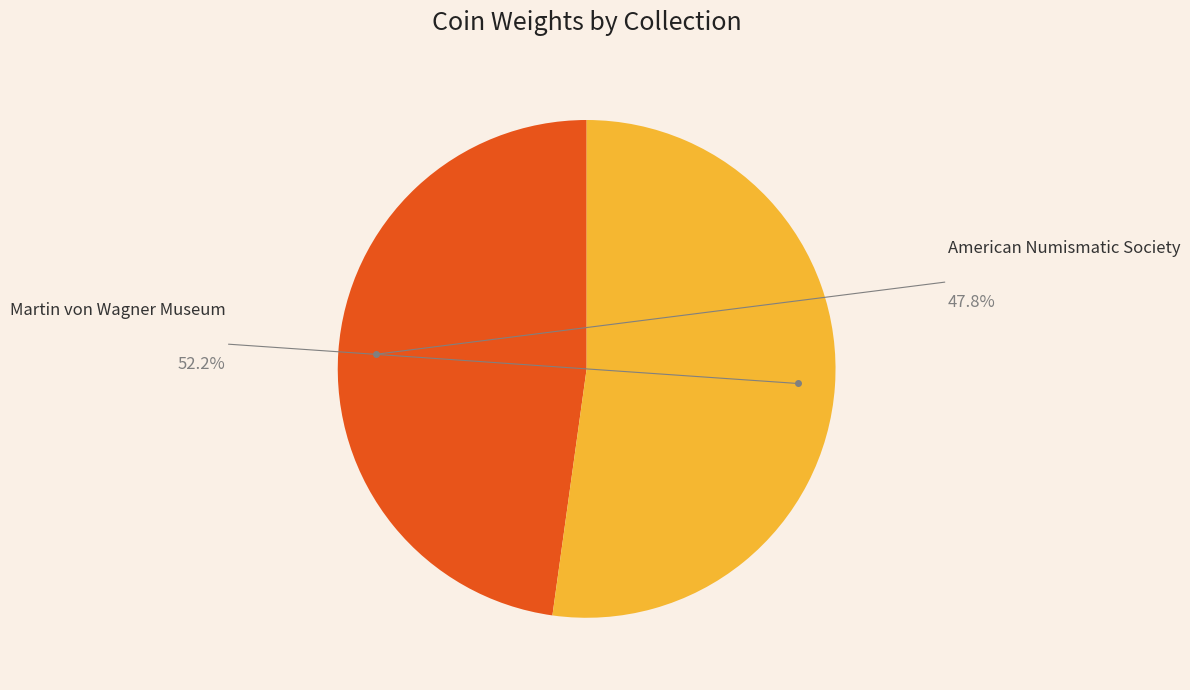

Is there any slice that represents more than half of the pie?

Yes